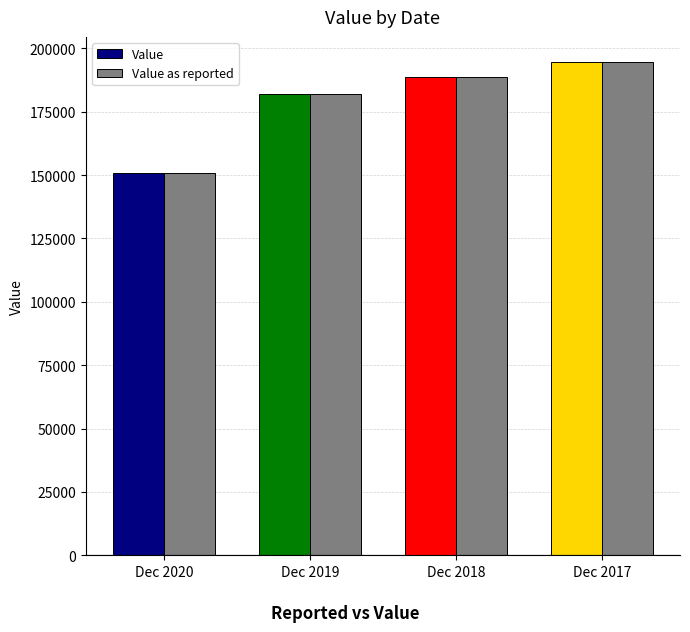

What is the difference between the Value as reported values at Dec 2017 and Dec 2019?

12900